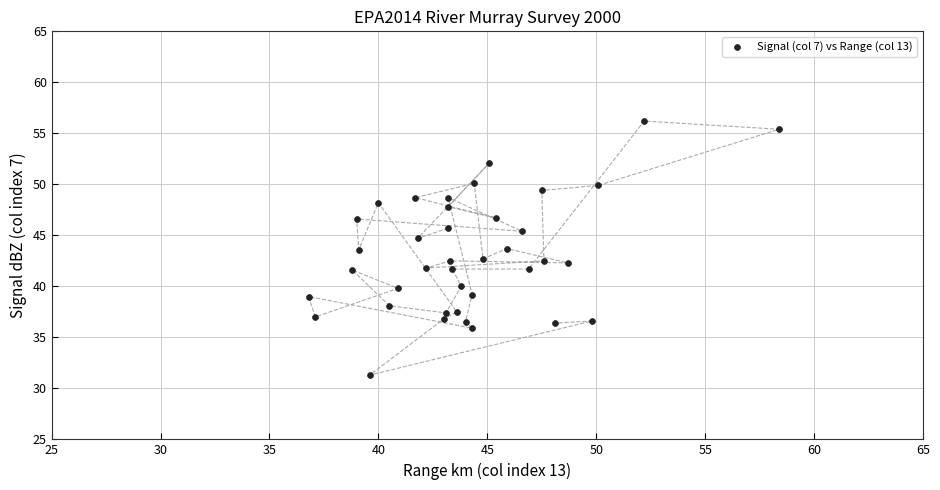

What is the range of X values (max minus min)?

21.6